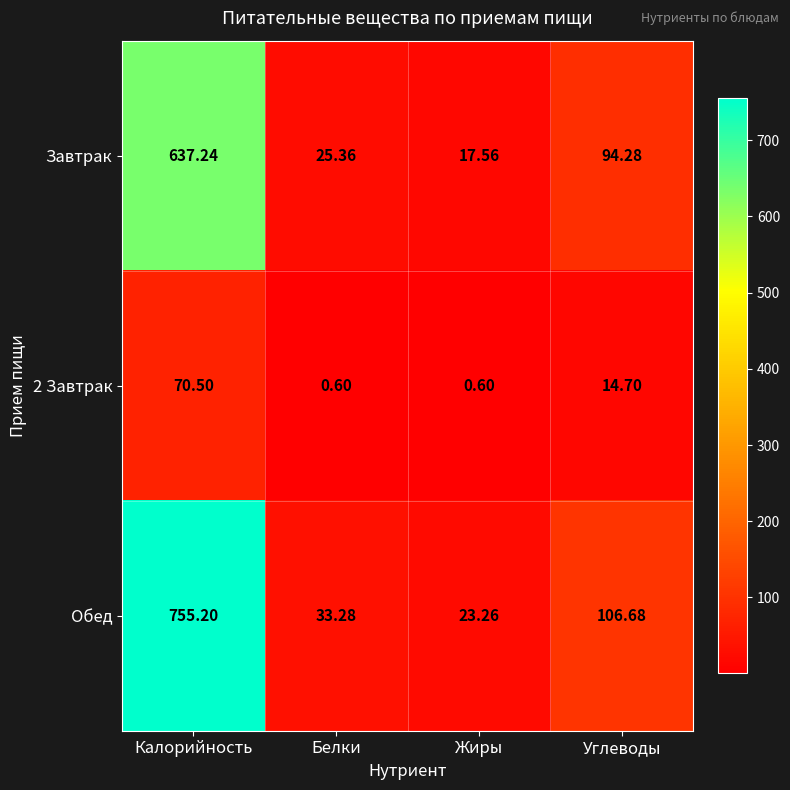

What is the maximum value shown in the chart?

755.2